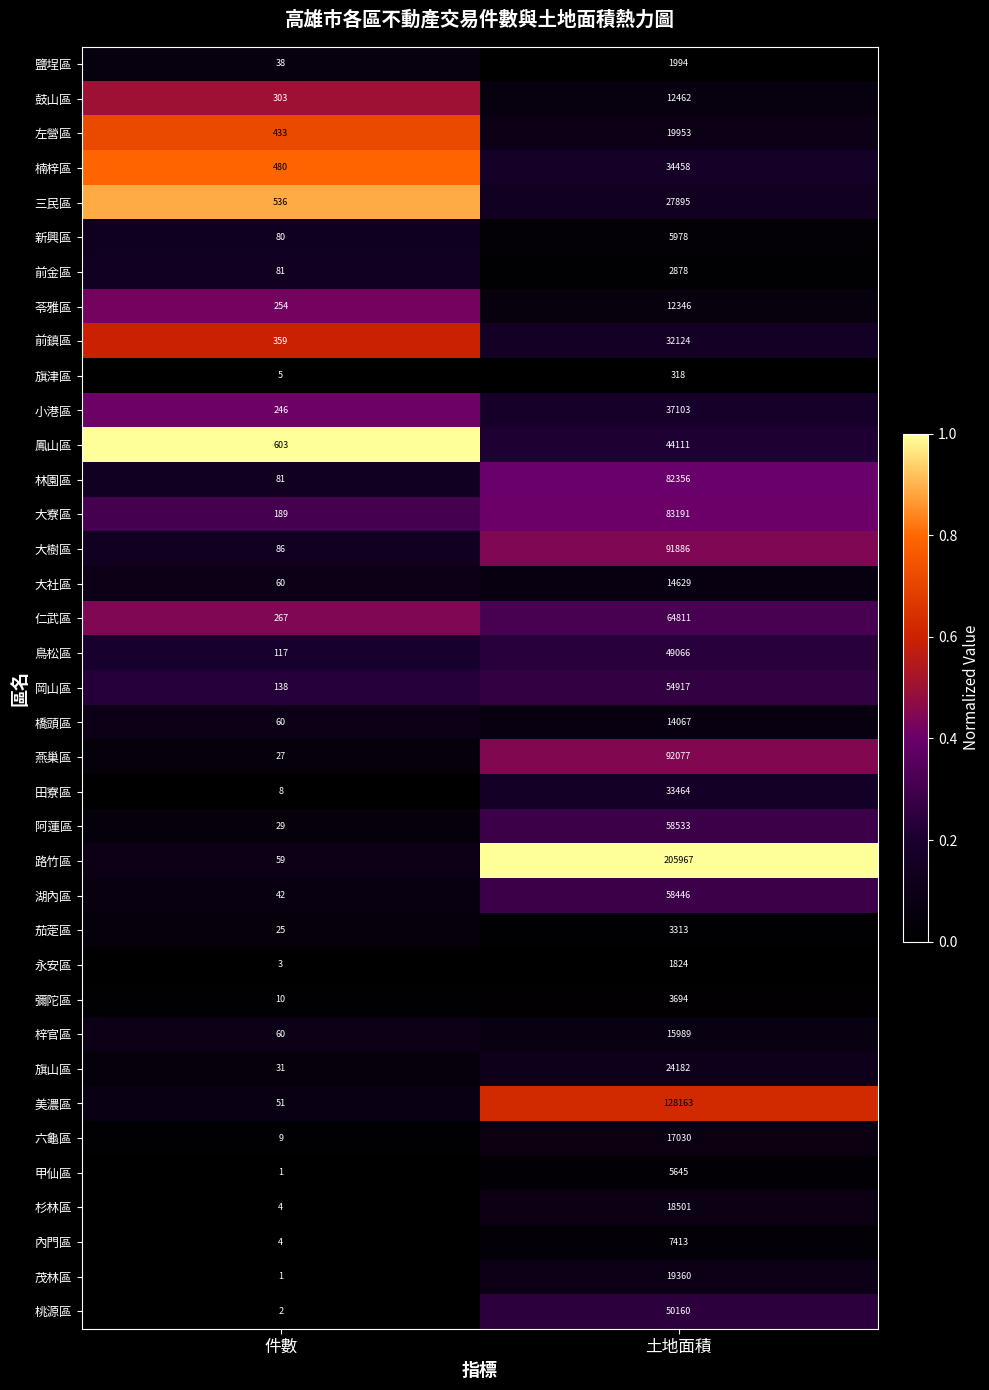

Where is 鹽埕區 nearest to the value 1016?

件數